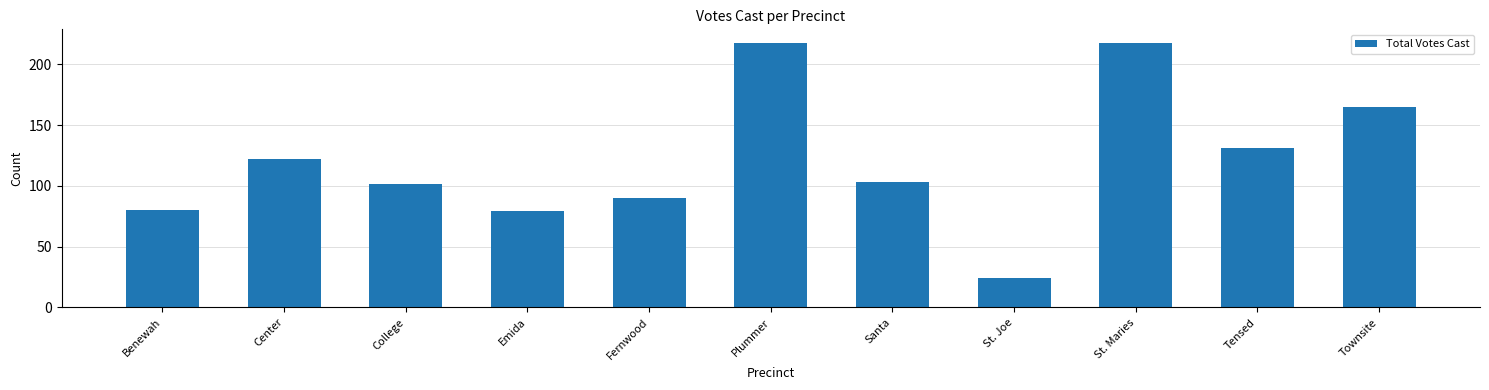

What is the sum of all values?

1332